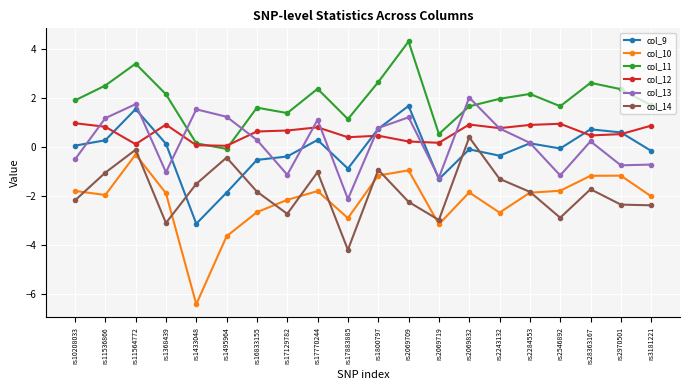

True or false: col_14 has a value of -1.9 at rs1368439.

False